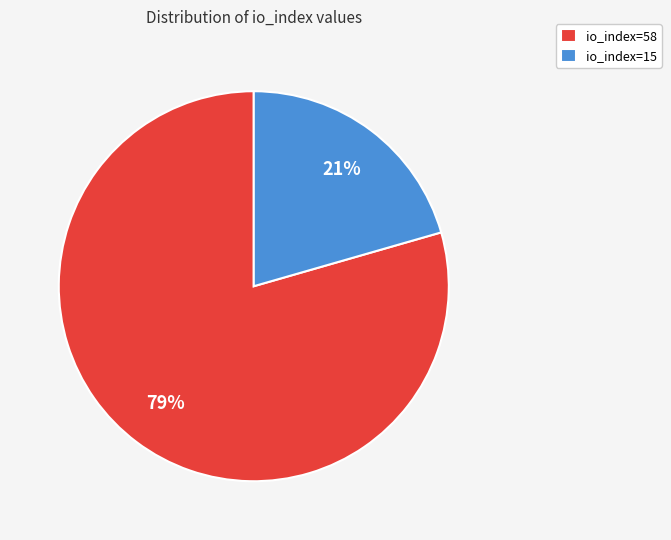

To the nearest percent, what is the combined percentage of io_index=15 and io_index=58?

100%